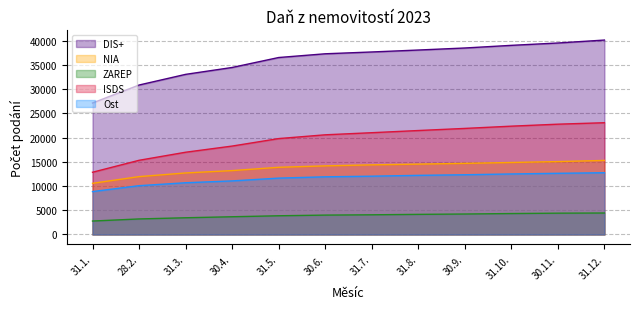

True or false: NIA and ZAREP cross at least once.

False